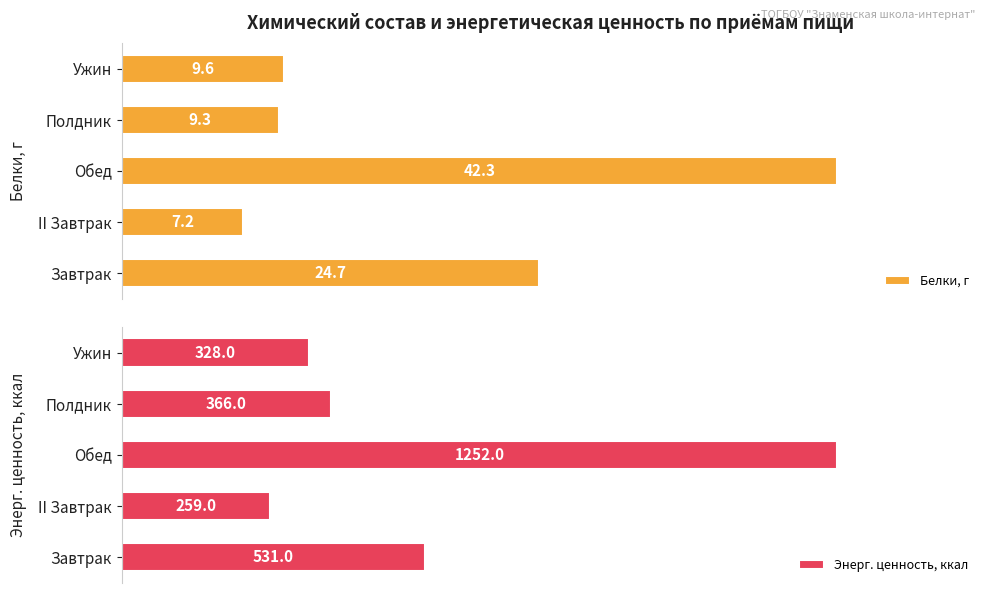

Which series has the largest total across all categories?

Белки, г